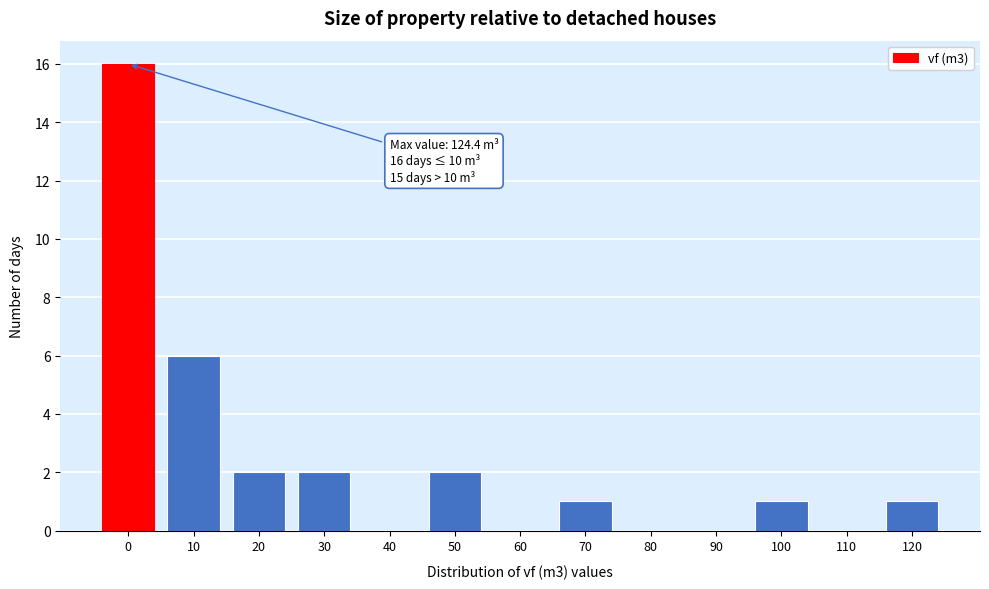

Reading left to right, transcribe all the data shown in this chart.

0=16	10=6	20=2	30=2	40=0	50=2	60=0	70=1	80=0	90=0	100=1	110=0	120=1